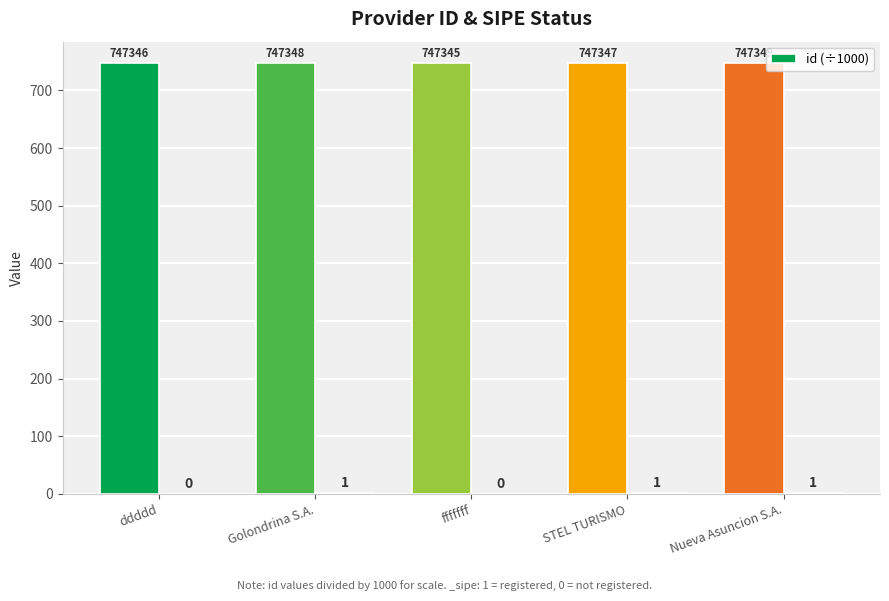

Reading left to right, extract all data points from this chart.

ddddd=747.3	Golondrina S.A.=747.3	fffffff=747.3	STEL TURISMO=747.3	Nueva Asuncion S.A.=747.3